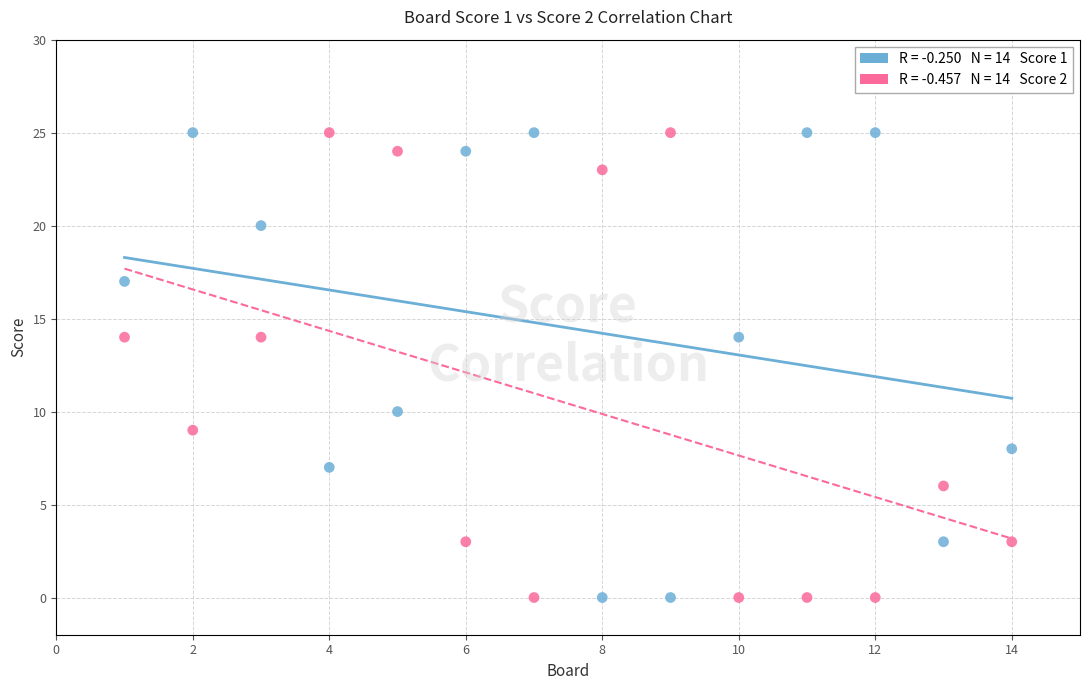

Across all data points, what is the range of Y values (max minus min)?

25